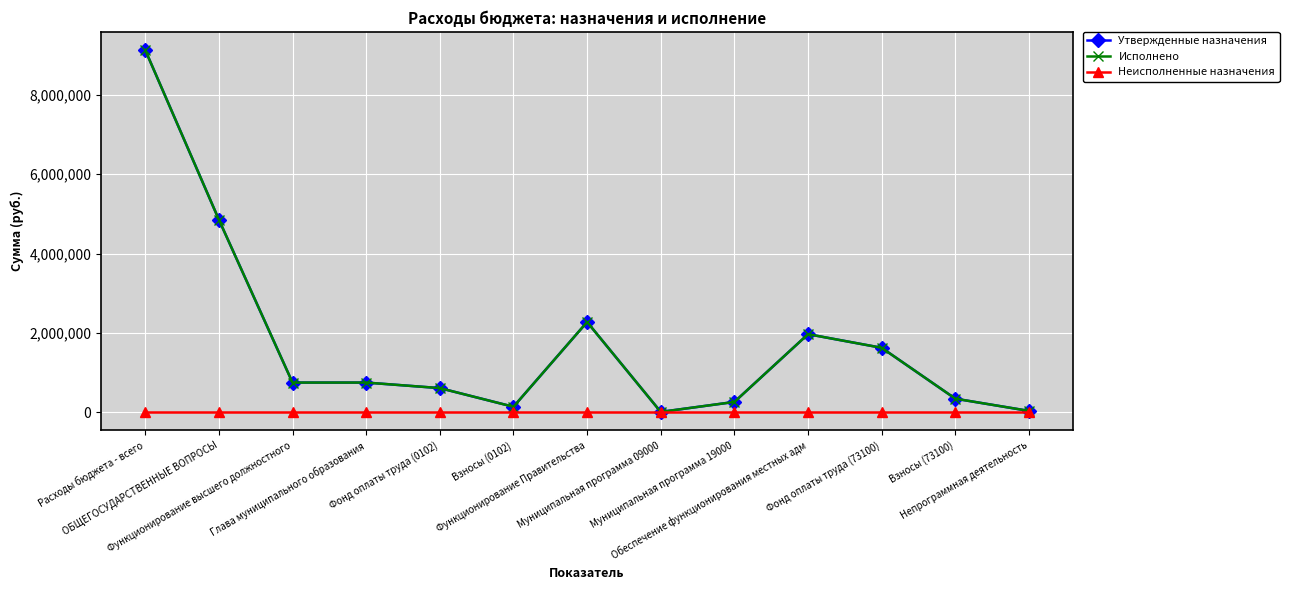

Which has a higher value, Функционирование Правительства or Функционирование высшего должностного?

Функционирование Правительства